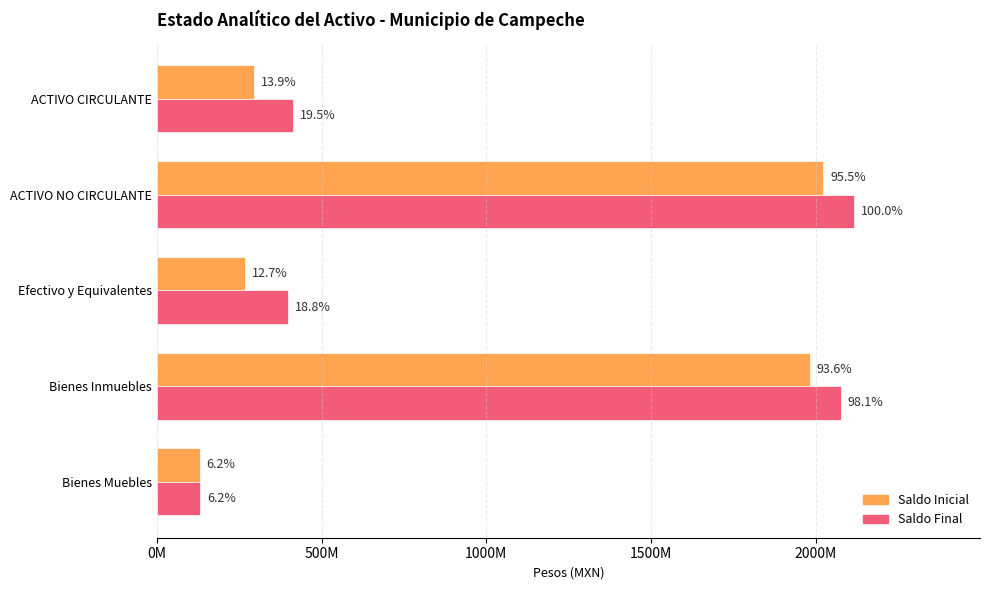

What are all the series names shown in the legend?

Saldo Inicial, Saldo Final